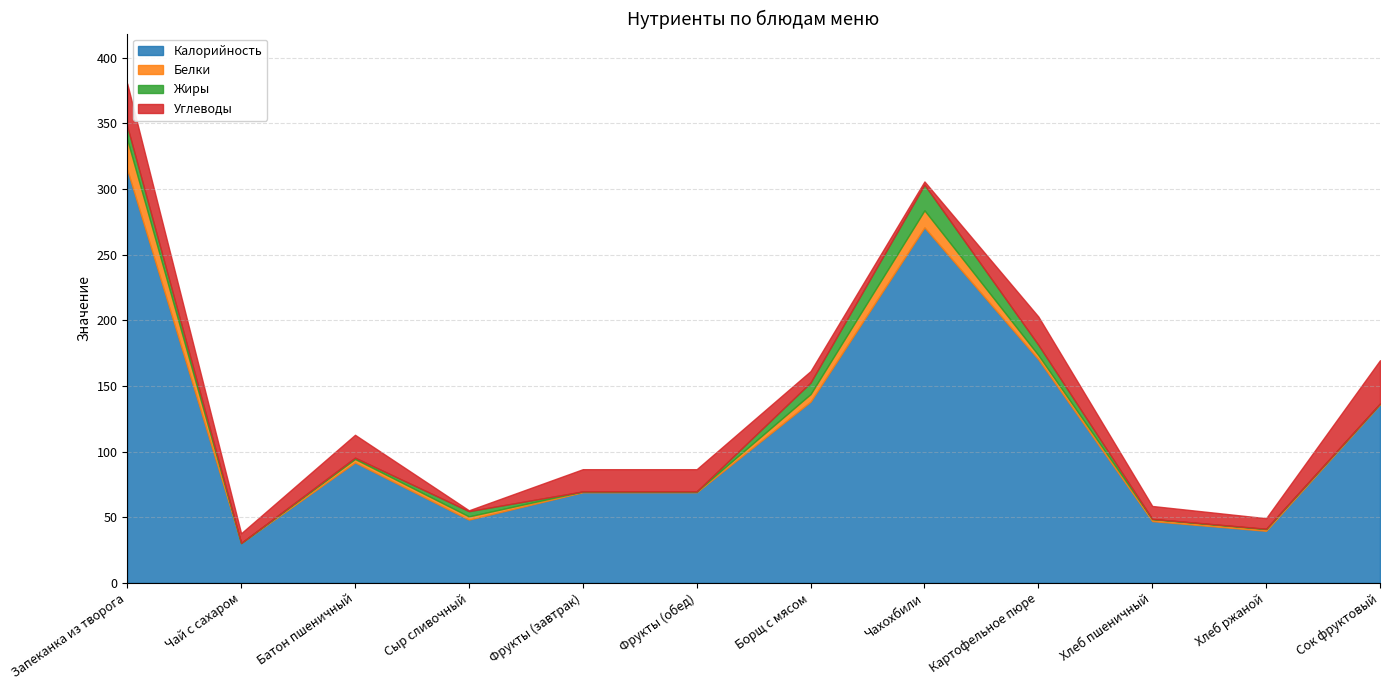

Which series changed the most between Батон пшеничный and Картофельное пюре?

Калорийность